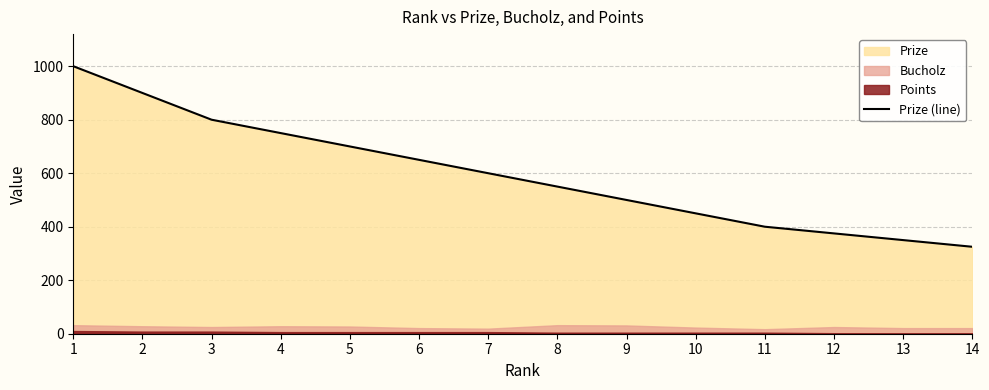

Where does the data first go above 600?

1